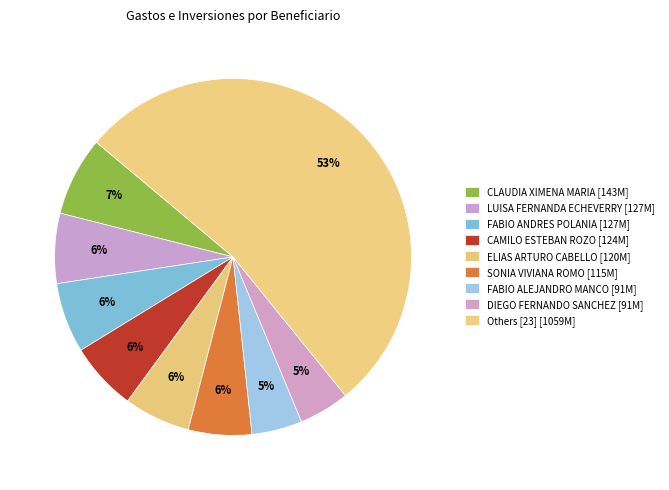

How many segments does this pie chart have?

9